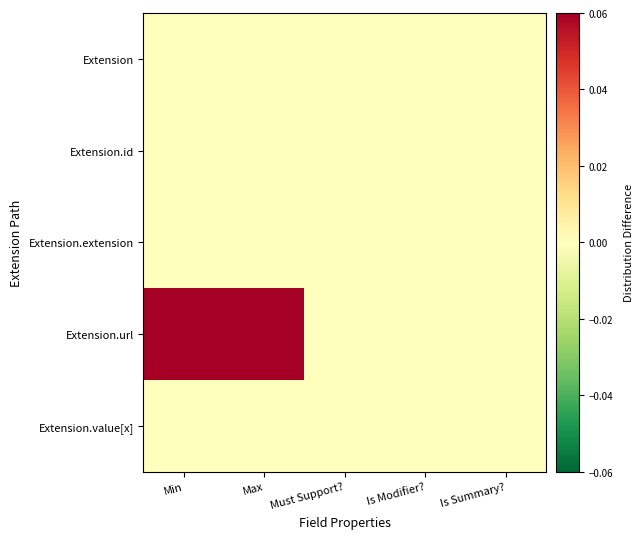

Reading left to right, transcribe all the data shown in this chart.

Extension: Min=0.0	Max=0.0	Must Support?=0.0	Is Modifier?=0.0	Is Summary?=0.0
Extension.id: Min=0.0	Max=0.0	Must Support?=0.0	Is Modifier?=0.0	Is Summary?=0.0
Extension.extension: Min=0.0	Max=0.0	Must Support?=0.0	Is Modifier?=0.0	Is Summary?=0.0
Extension.url: Min=0.1	Max=0.1	Must Support?=0.0	Is Modifier?=0.0	Is Summary?=0.0
Extension.value[x]: Min=0.0	Max=0.0	Must Support?=0.0	Is Modifier?=0.0	Is Summary?=0.0